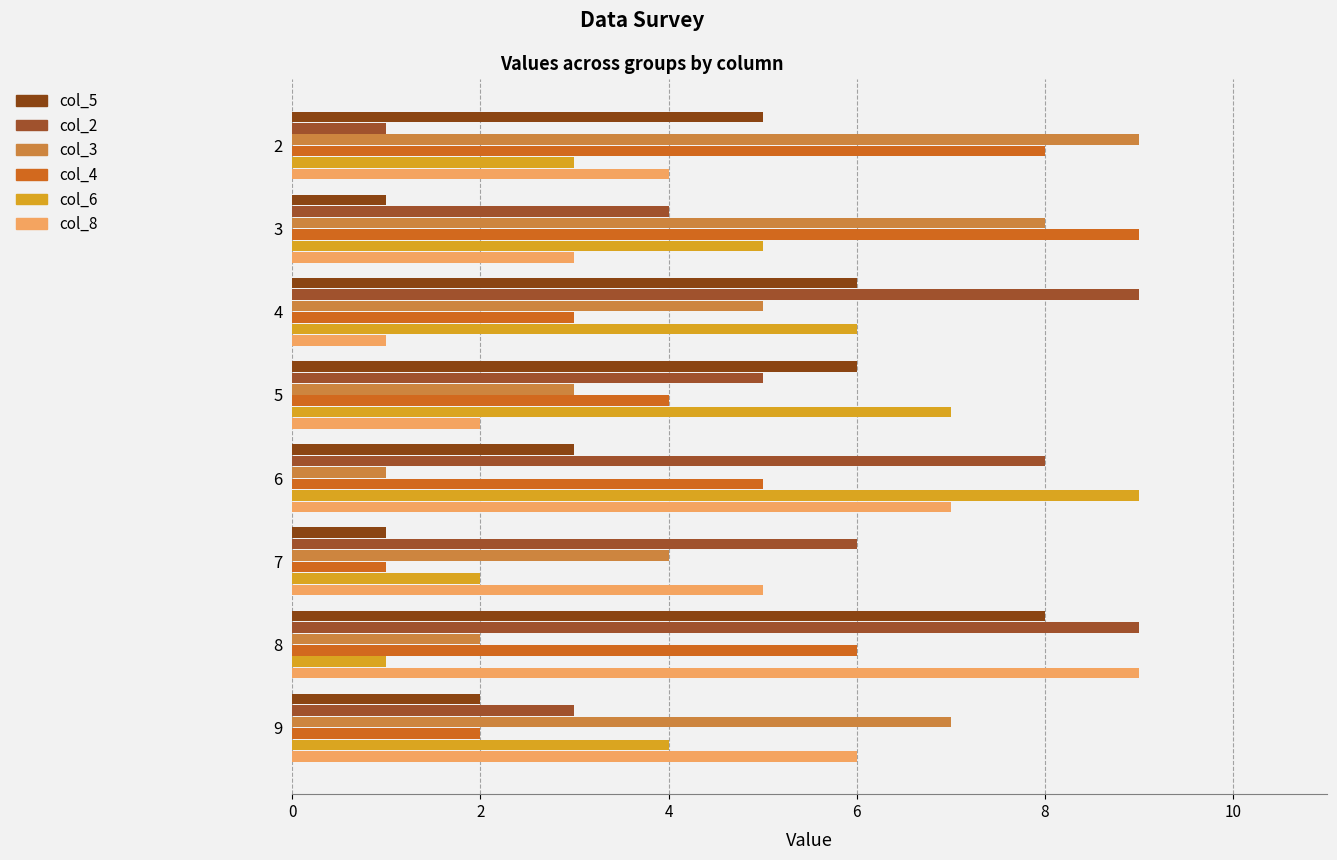

At which label is col_3 closest to 5?

4